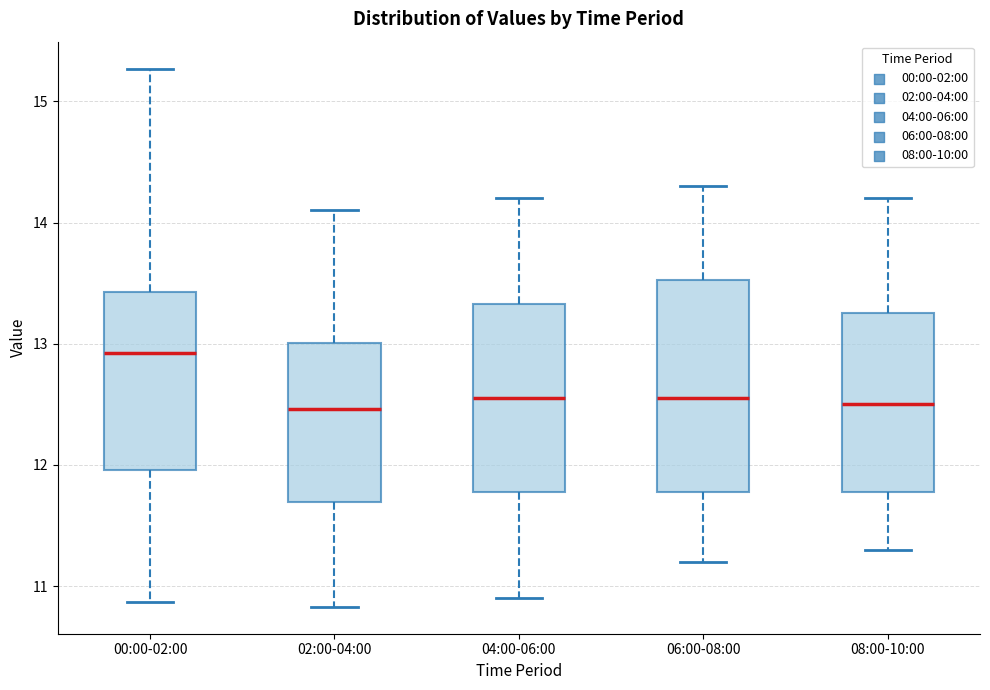

Comparing the boxes themselves (not the whiskers), which one is the tallest?

06:00-08:00